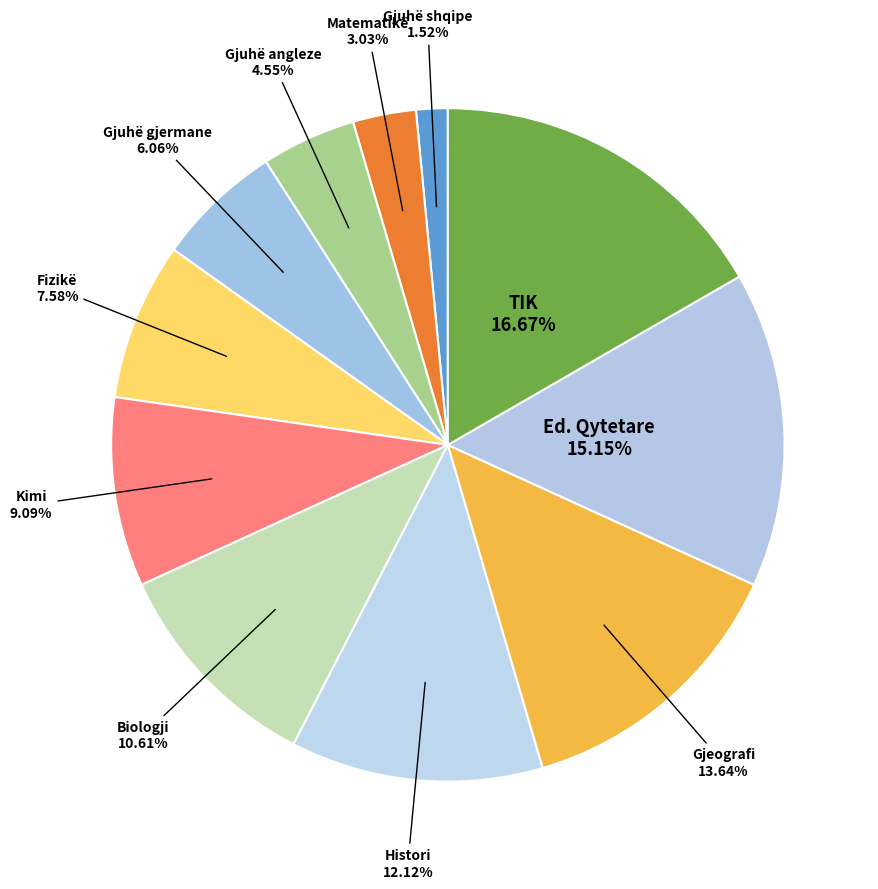

How many segments does this pie chart have?

11